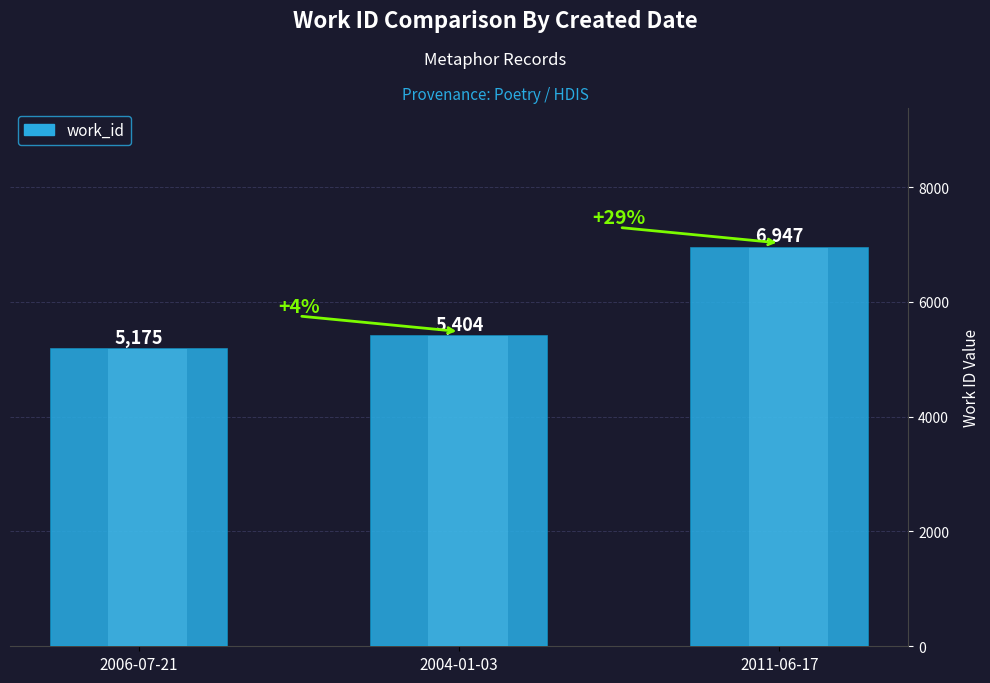

Reading left to right, what are all the values shown in this chart?

2006-07-21=5175	2004-01-03=5404	2011-06-17=6947